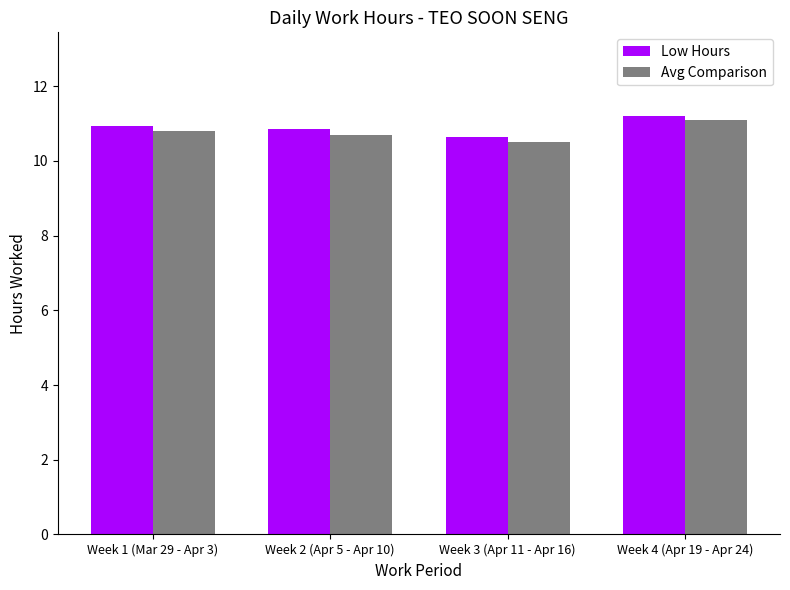

What is the minimum value for Avg Comparison?

10.5